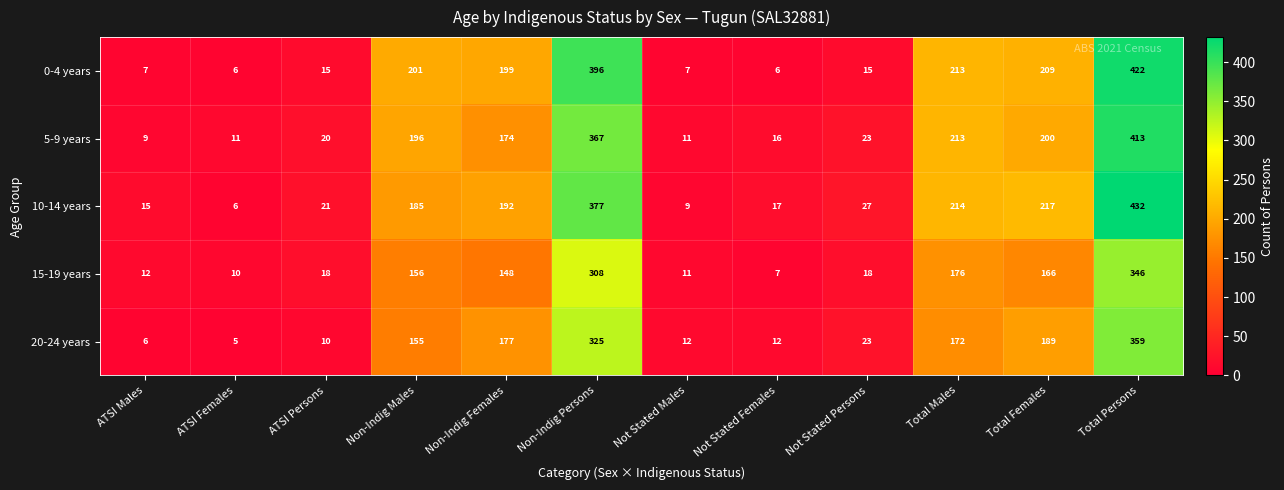

Which label corresponds to the largest value in the chart?

Total Persons